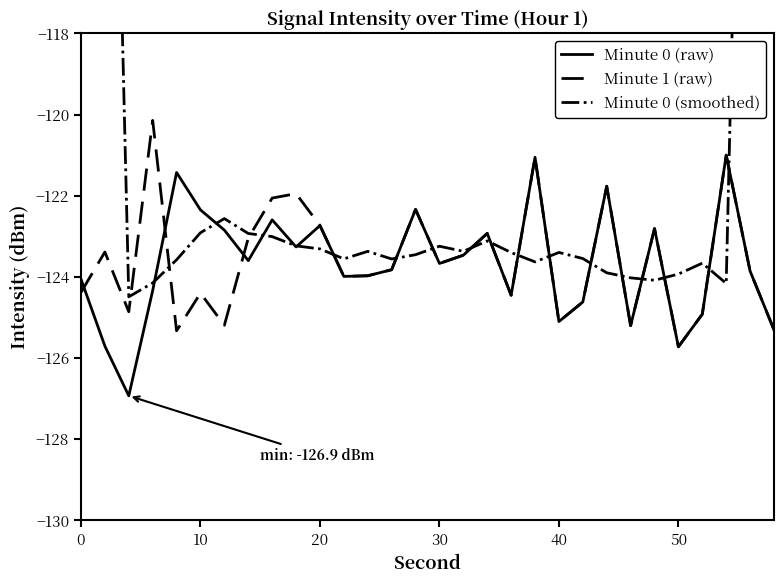

Which category has the lowest value in the Minute 1 (raw) series?

50